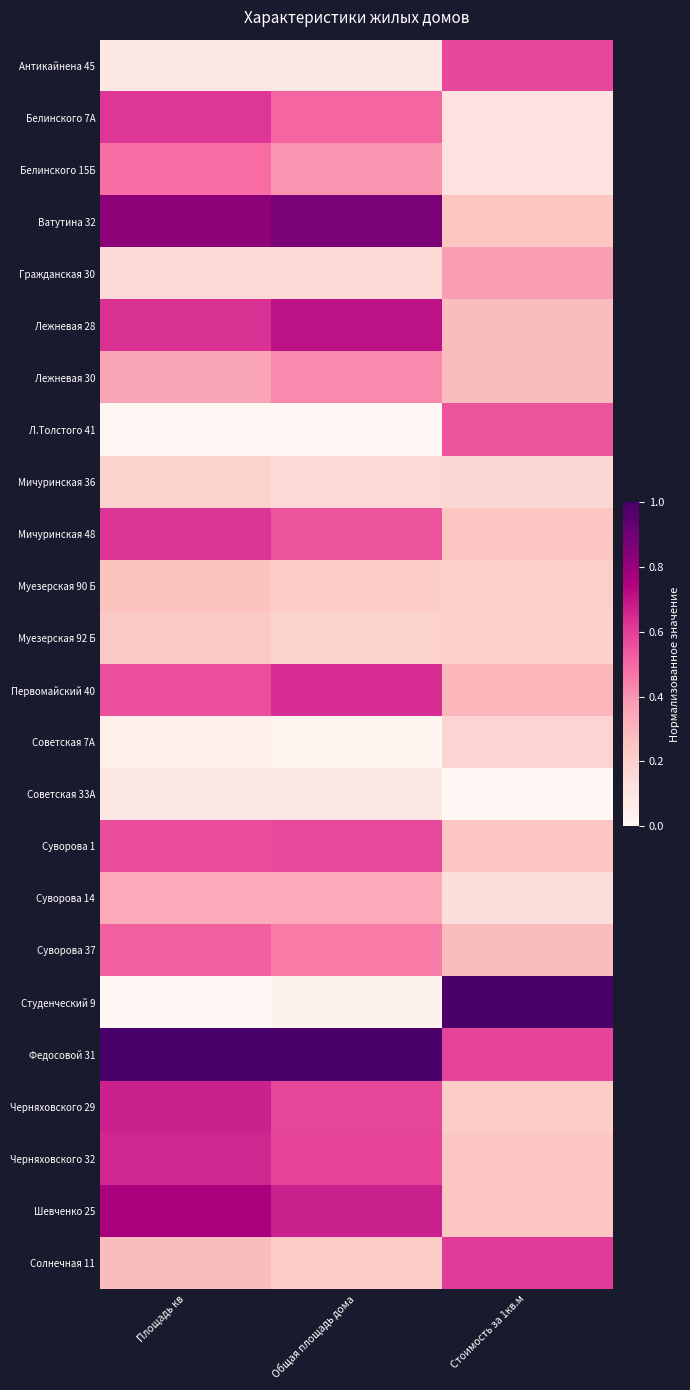

Reading left to right, list all the values displayed in this chart.

Антикайнена 45: Площадь кв=0.1	Общая площадь дома=0.1	Стоимость за 1кв.м=0.6
Белинского 7А: Площадь кв=0.6	Общая площадь дома=0.5	Стоимость за 1кв.м=0.1
Белинского 15Б: Площадь кв=0.5	Общая площадь дома=0.4	Стоимость за 1кв.м=0.1
Ватутина 32: Площадь кв=0.8	Общая площадь дома=0.9	Стоимость за 1кв.м=0.2
Гражданская 30: Площадь кв=0.2	Общая площадь дома=0.2	Стоимость за 1кв.м=0.4
Лежневая 28: Площадь кв=0.6	Общая площадь дома=0.7	Стоимость за 1кв.м=0.3
Лежневая 30: Площадь кв=0.4	Общая площадь дома=0.4	Стоимость за 1кв.м=0.3
Л.Толстого 41: Площадь кв=0.0	Общая площадь дома=0.0	Стоимость за 1кв.м=0.5
Мичуринская 36: Площадь кв=0.2	Общая площадь дома=0.2	Стоимость за 1кв.м=0.2
Мичуринская 48: Площадь кв=0.6	Общая площадь дома=0.5	Стоимость за 1кв.м=0.2
Муезерская 90 Б: Площадь кв=0.3	Общая площадь дома=0.2	Стоимость за 1кв.м=0.2
Муезерская 92 Б: Площадь кв=0.2	Общая площадь дома=0.2	Стоимость за 1кв.м=0.2
Первомайский 40: Площадь кв=0.6	Общая площадь дома=0.6	Стоимость за 1кв.м=0.3
Советская 7А: Площадь кв=0.0	Общая площадь дома=0.0	Стоимость за 1кв.м=0.2
Советская 33А: Площадь кв=0.1	Общая площадь дома=0.1	Стоимость за 1кв.м=0.0
Суворова 1: Площадь кв=0.6	Общая площадь дома=0.6	Стоимость за 1кв.м=0.2
Суворова 14: Площадь кв=0.3	Общая площадь дома=0.3	Стоимость за 1кв.м=0.1
Суворова 37: Площадь кв=0.5	Общая площадь дома=0.5	Стоимость за 1кв.м=0.3
Студенческий 9: Площадь кв=0.0	Общая площадь дома=0.0	Стоимость за 1кв.м=1.0
Федосовой 31: Площадь кв=1.0	Общая площадь дома=1.0	Стоимость за 1кв.м=0.6
Черняховского 29: Площадь кв=0.7	Общая площадь дома=0.6	Стоимость за 1кв.м=0.2
Черняховского 32: Площадь кв=0.7	Общая площадь дома=0.6	Стоимость за 1кв.м=0.2
Шевченко 25: Площадь кв=0.8	Общая площадь дома=0.7	Стоимость за 1кв.м=0.2
Солнечная 11: Площадь кв=0.3	Общая площадь дома=0.2	Стоимость за 1кв.м=0.6